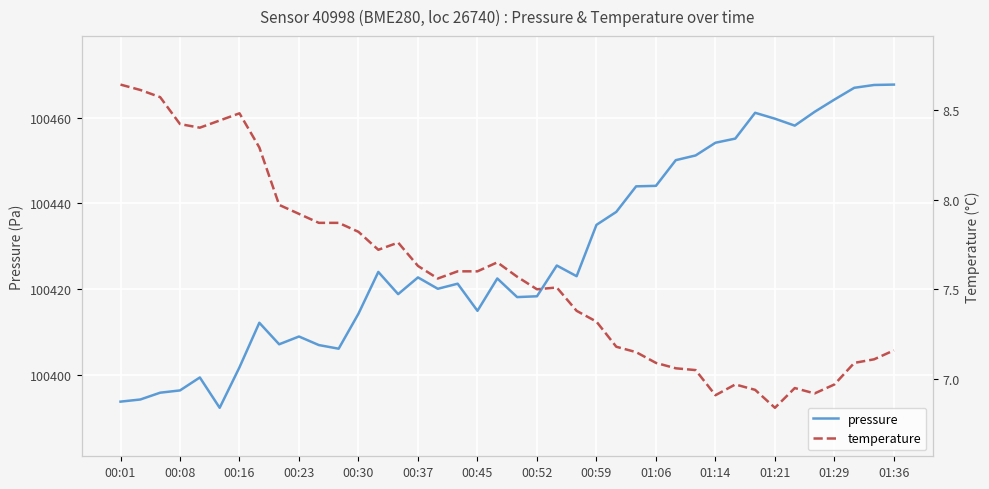

True or false: pressure has a value of 100414.9 at 00:45.

True